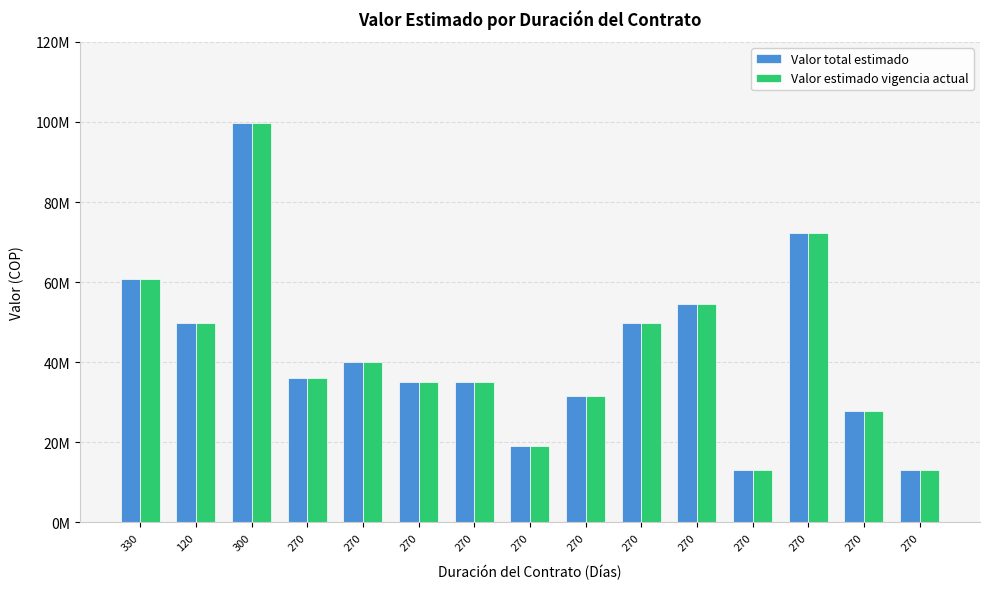

Does the chart contain stacked bars?

No